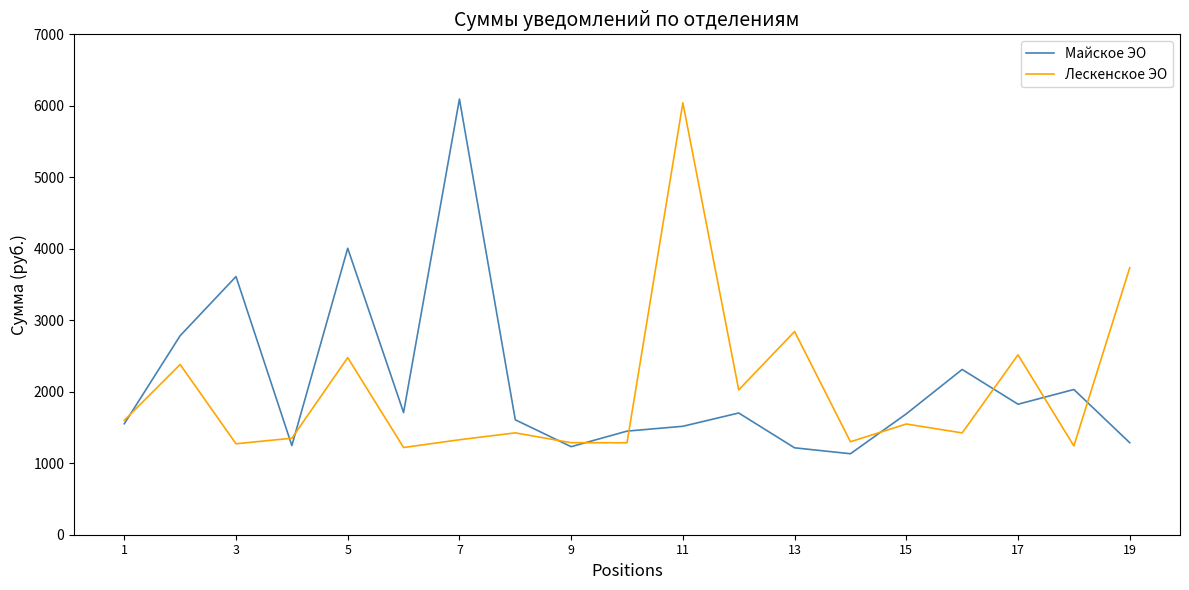

What is the lowest value of the Лескенское ЭО series?

1219.8